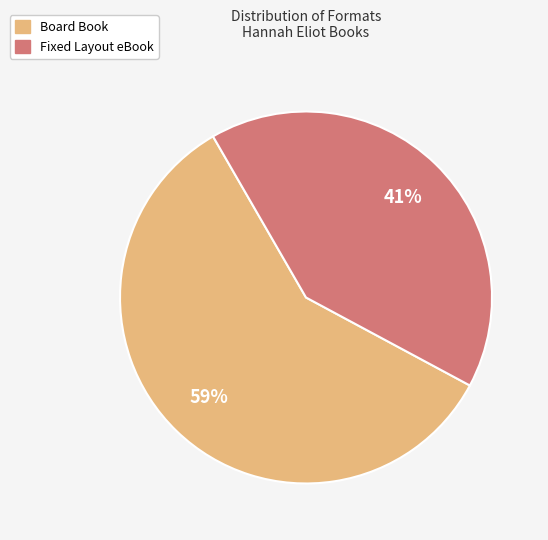

To the nearest percent, what is the difference between the largest and smallest slice percentages?

18%